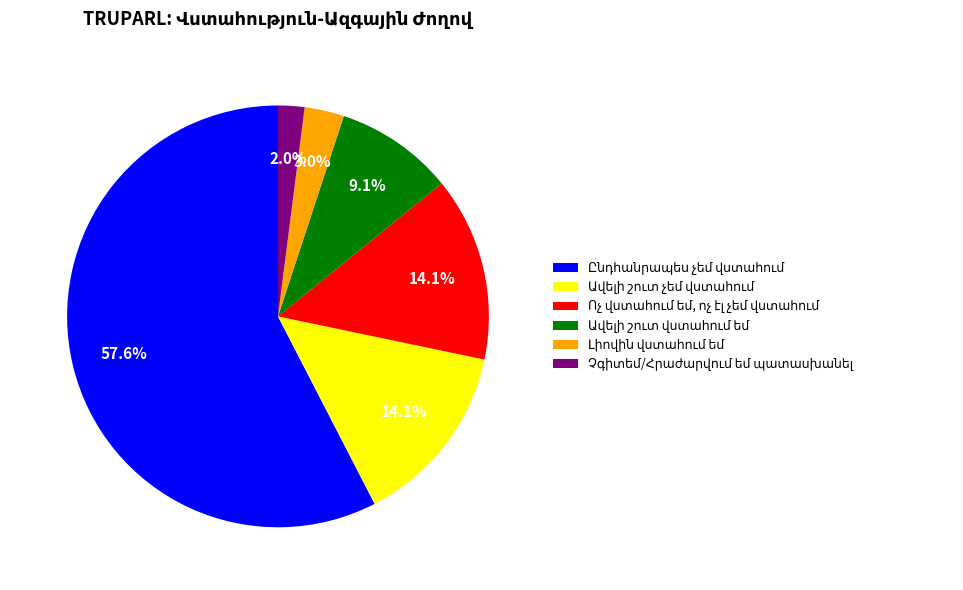

Is there a majority slice in this chart?

Yes